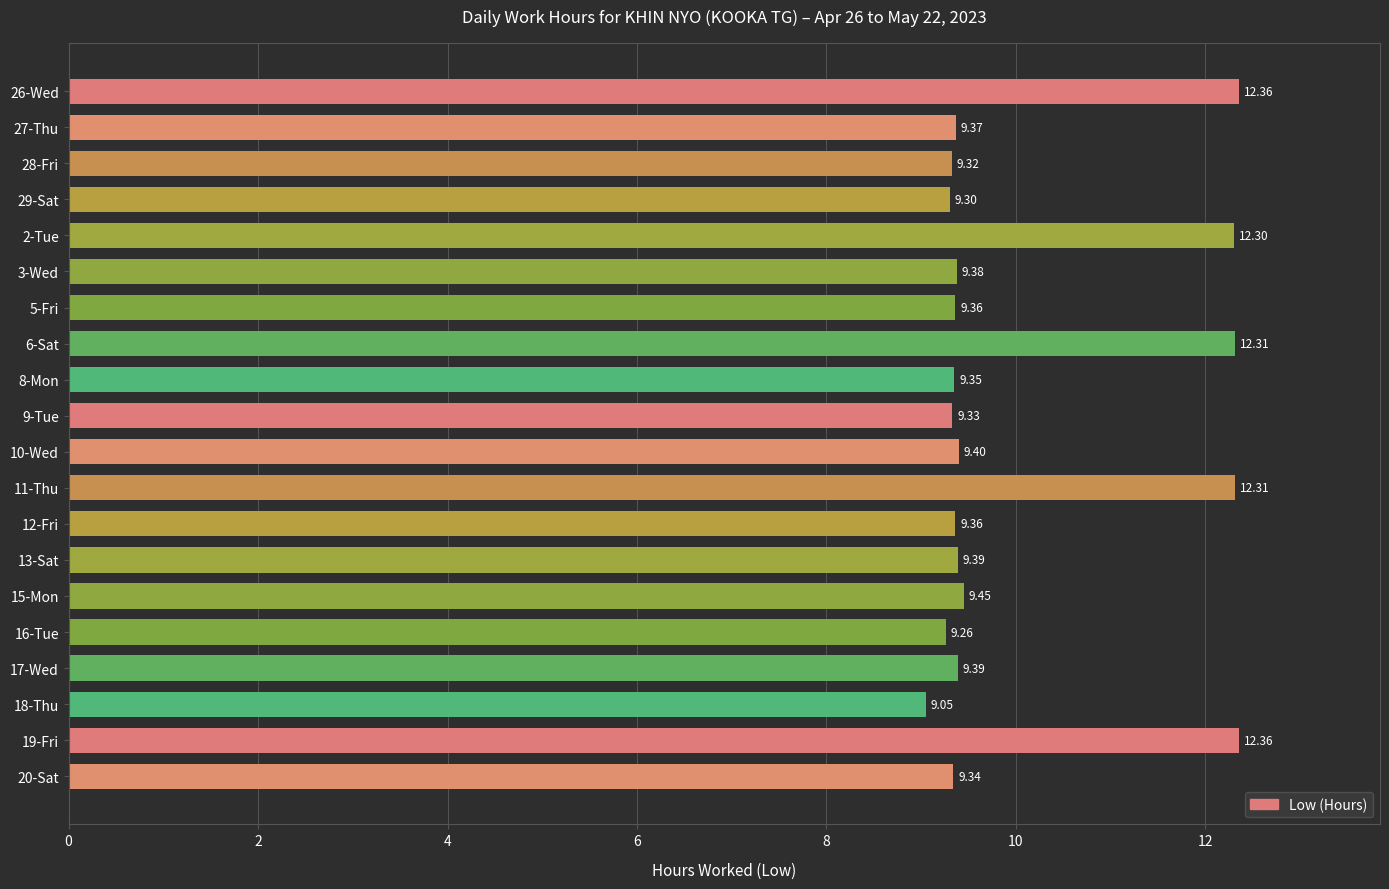

What is the ratio of the value at 13-Sat to the value at 5-Fri?

1.0